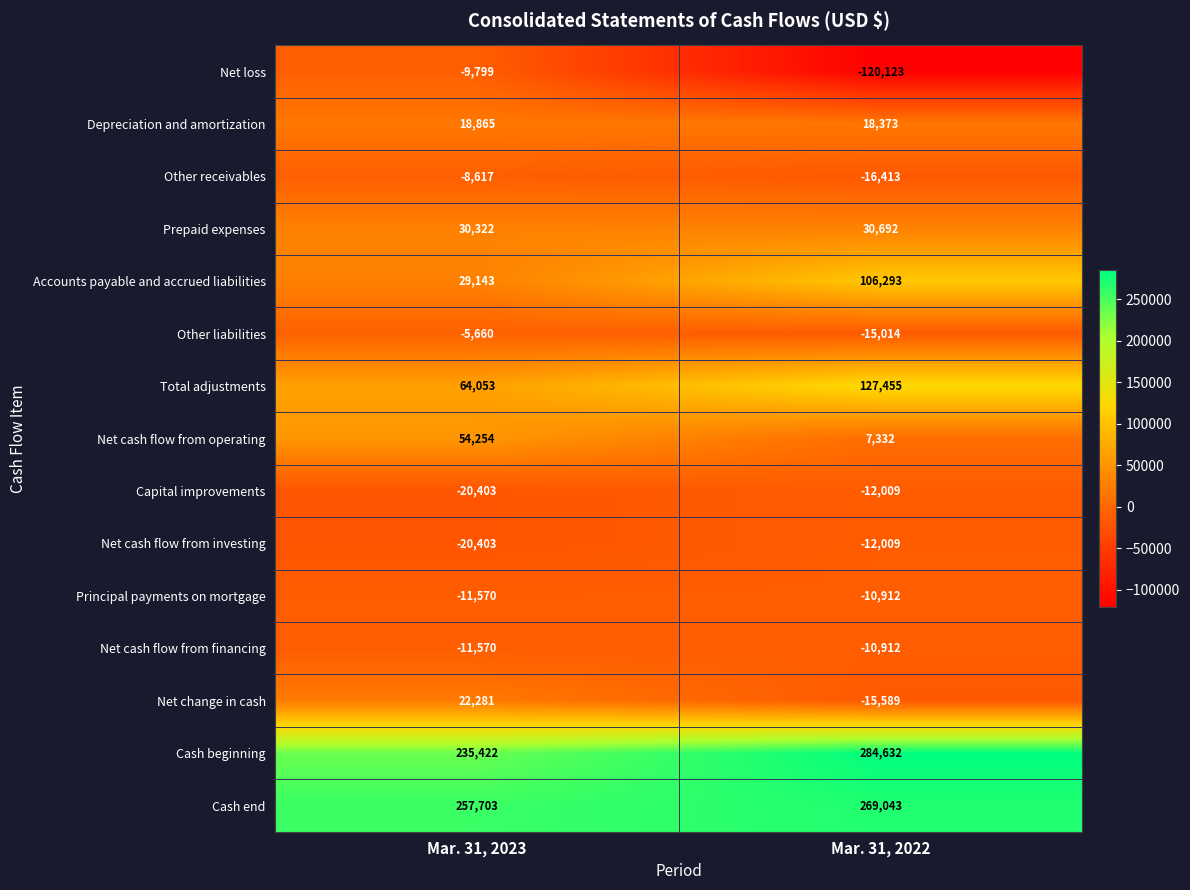

Which series has the largest range (max minus min)?

Net loss